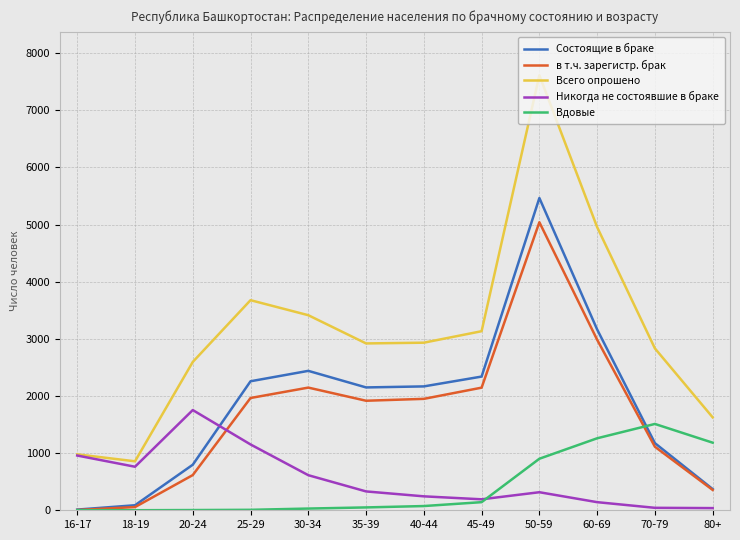

At which category does Состоящие в браке reach its first local peak?

30-34